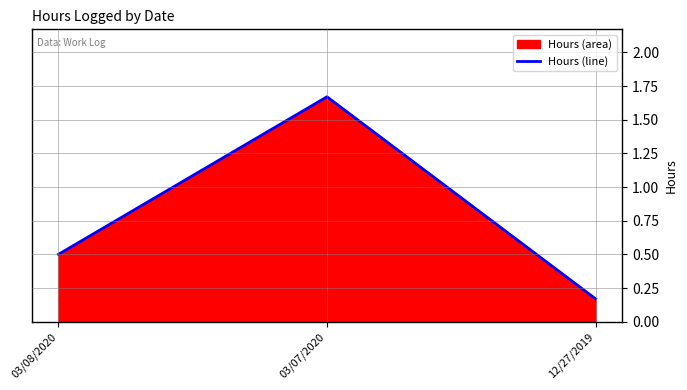

Is it true that the value at 03/07/2020 is 1.7?

True